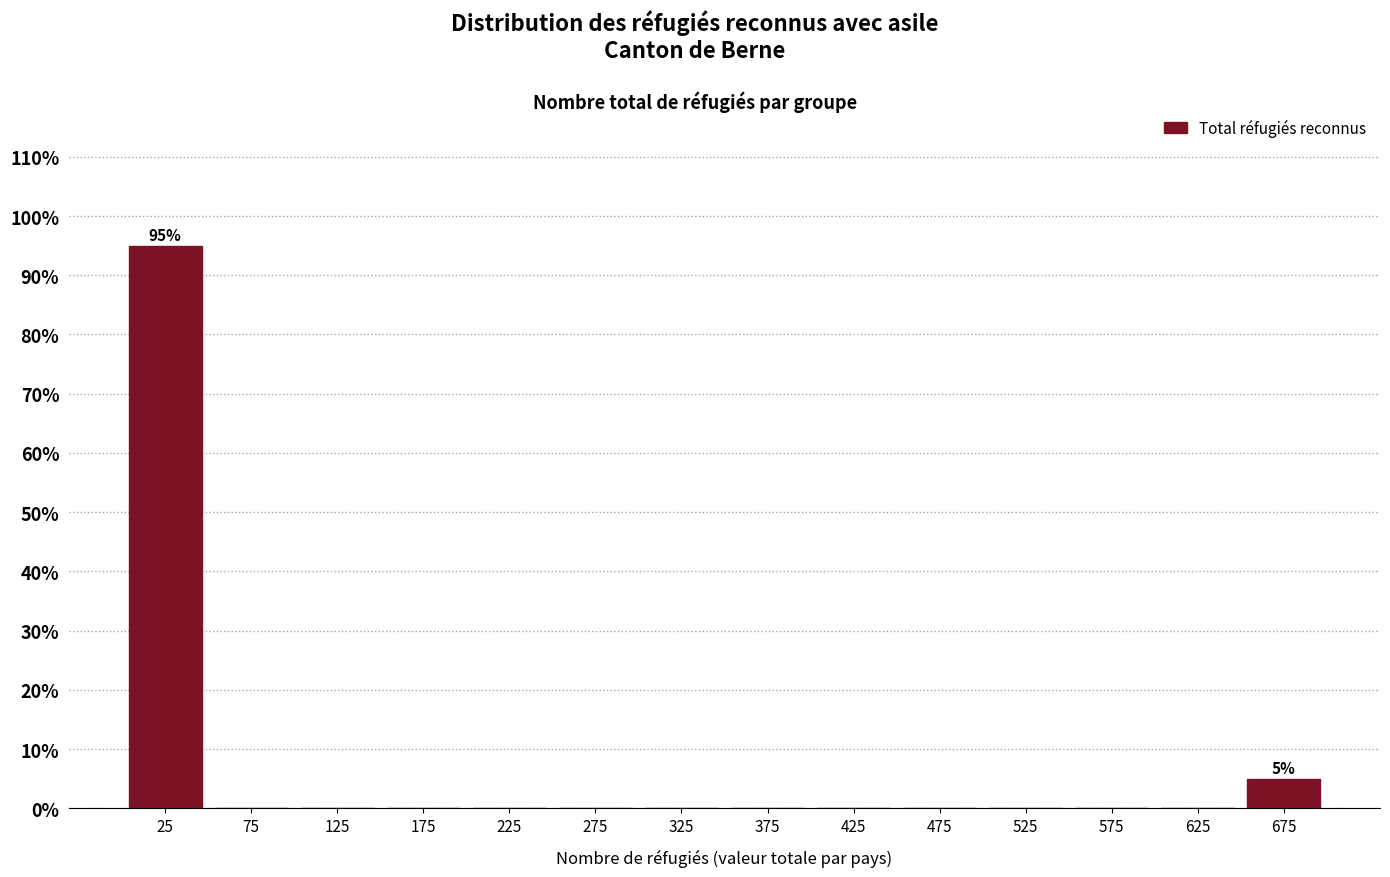

Which range on the x-axis has the tallest bar?

0 to 50